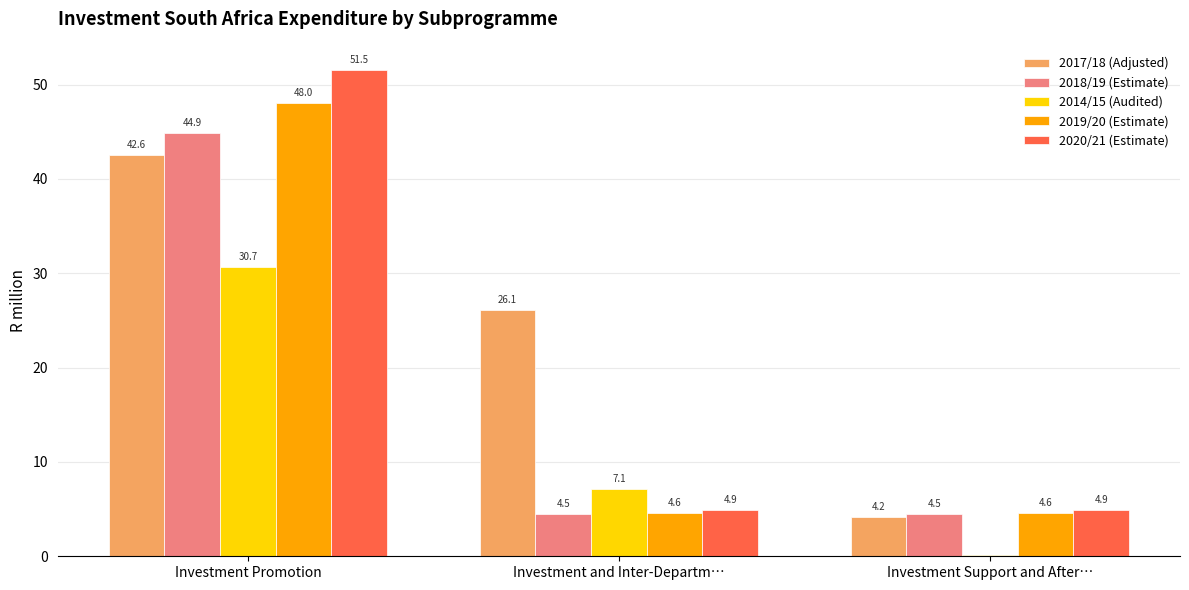

The 2019/20 (Estimate) series shows 6.6 at Investment Support and After…. True or false?

False